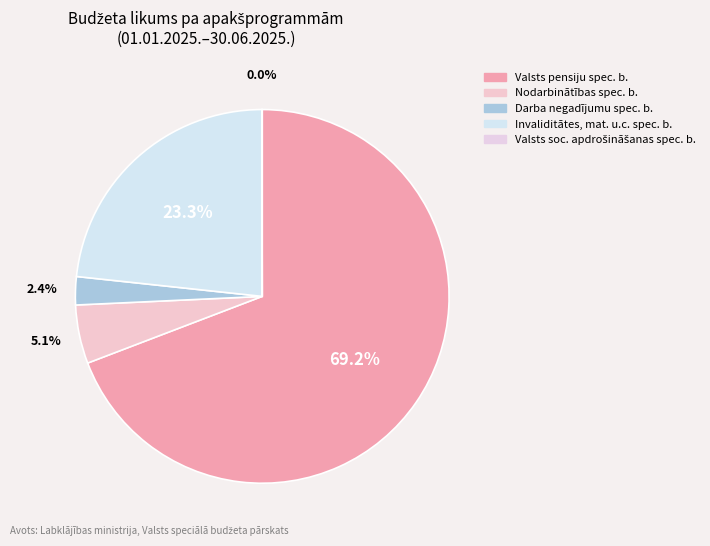

What is the largest slice in the pie chart?

04.01.00 Valsts pensiju speciālais budžets